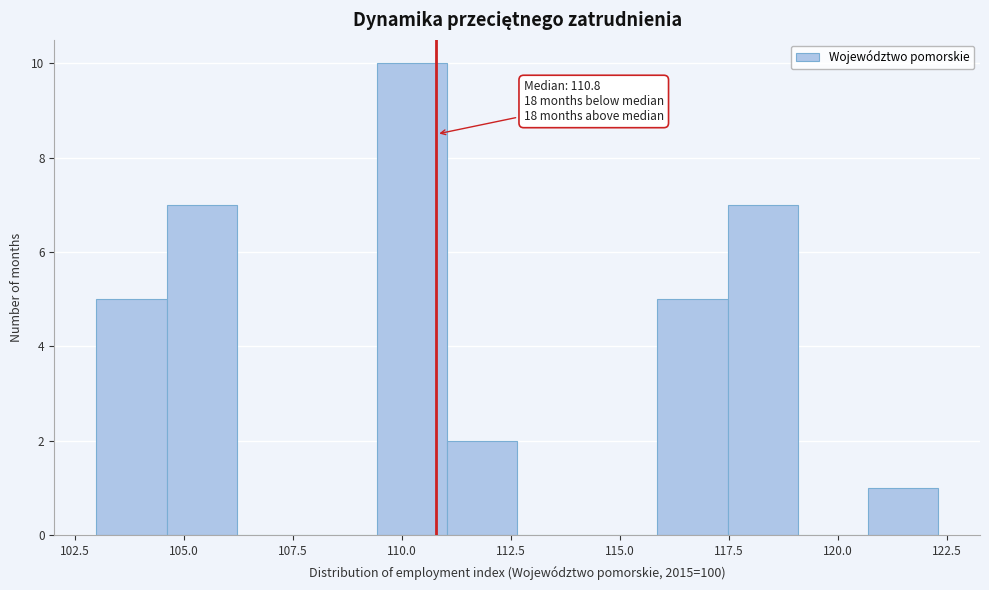

Around what value on the x-axis is the tallest bar? Give the approximate position of its centre, as read against the axis.

110.0